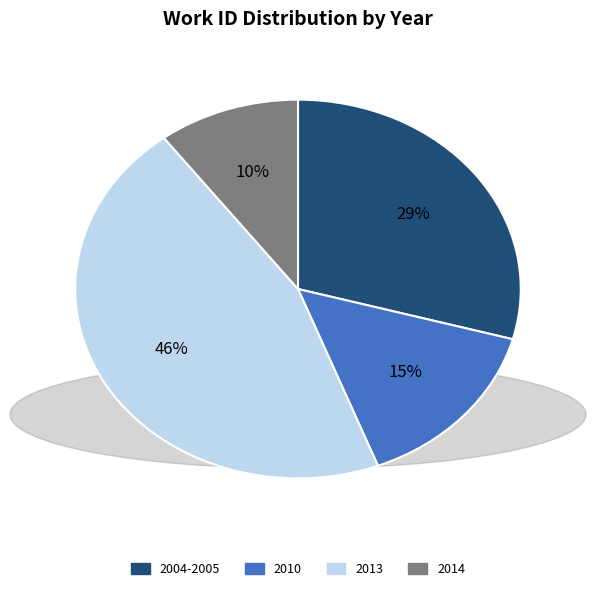

Is there a majority slice in this chart?

No